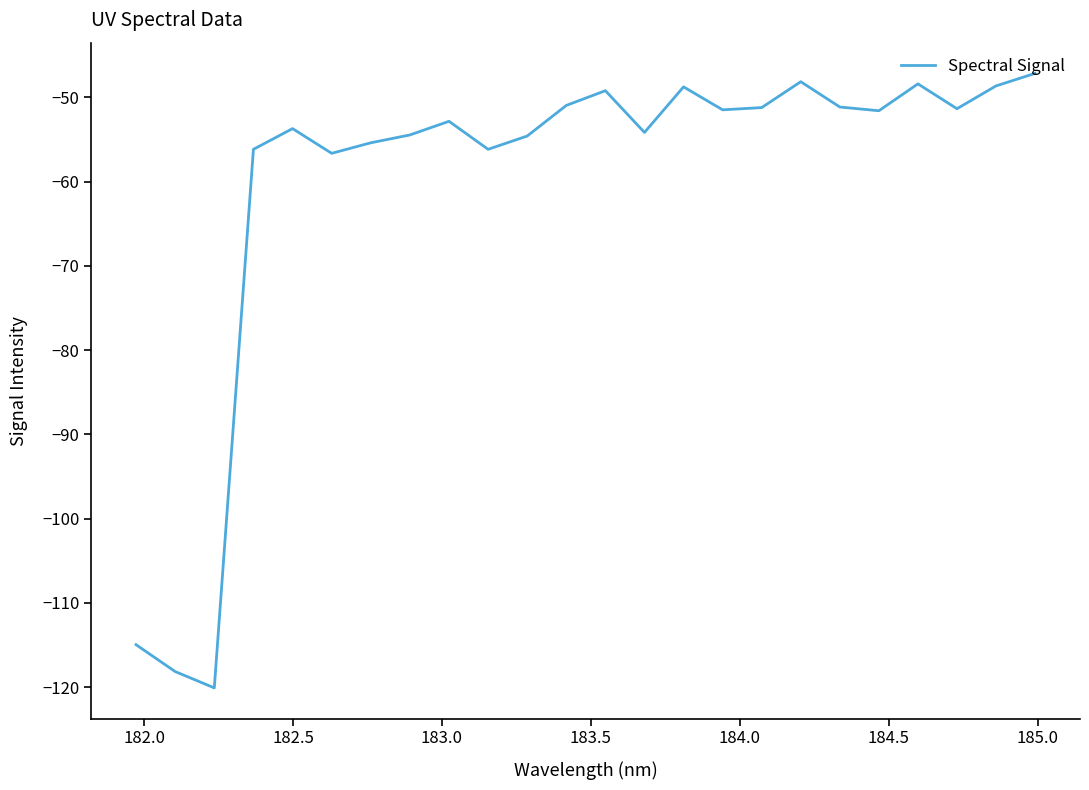

How many distinct data groups are displayed?

1